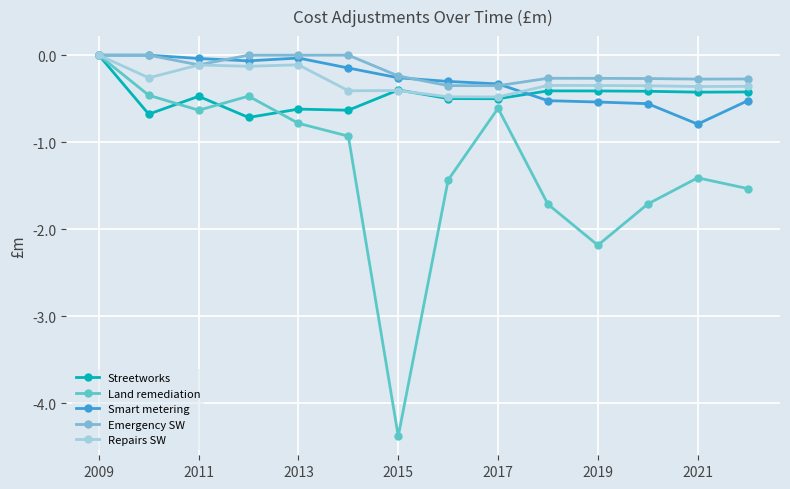

How many categories are shown in the chart?

14